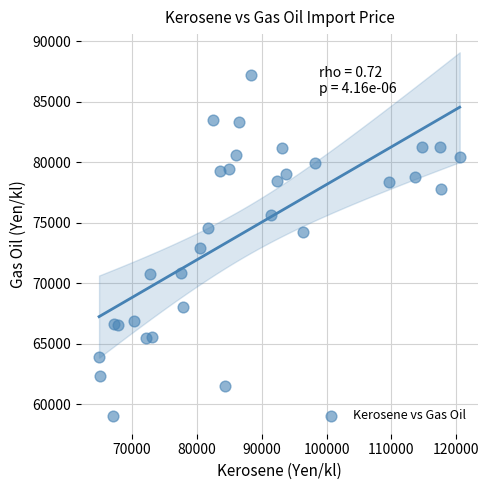

What is the range of X values (max minus min)?

55641